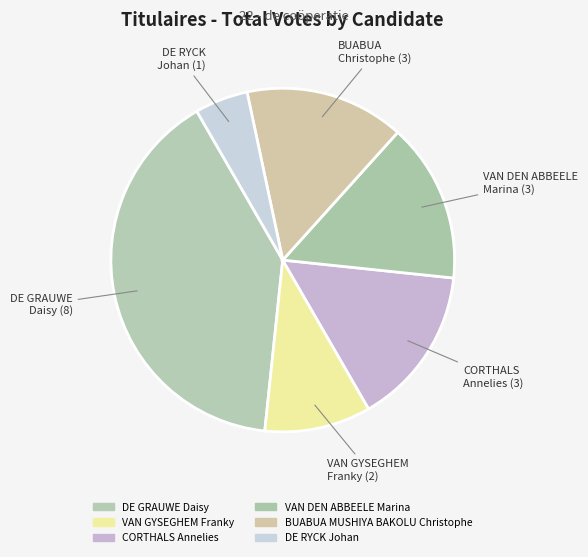

Between BUABUA MUSHIYA BAKOLU Christophe and DE RYCK Johan, which is larger?

BUABUA MUSHIYA BAKOLU Christophe